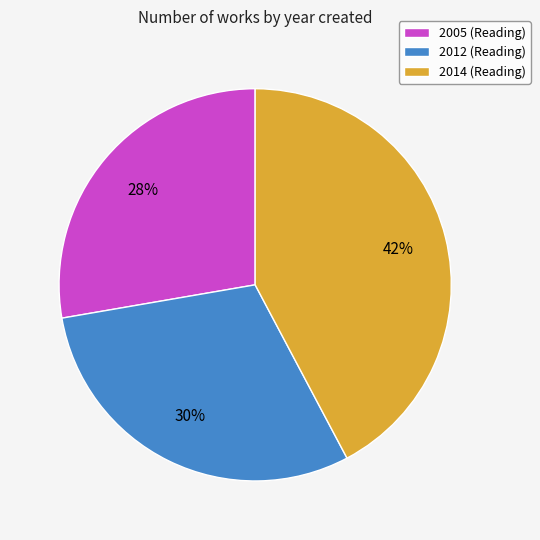

To the nearest percent, what is the difference between the 2012 (Reading) and 2005 (Reading) slice percentages?

2%